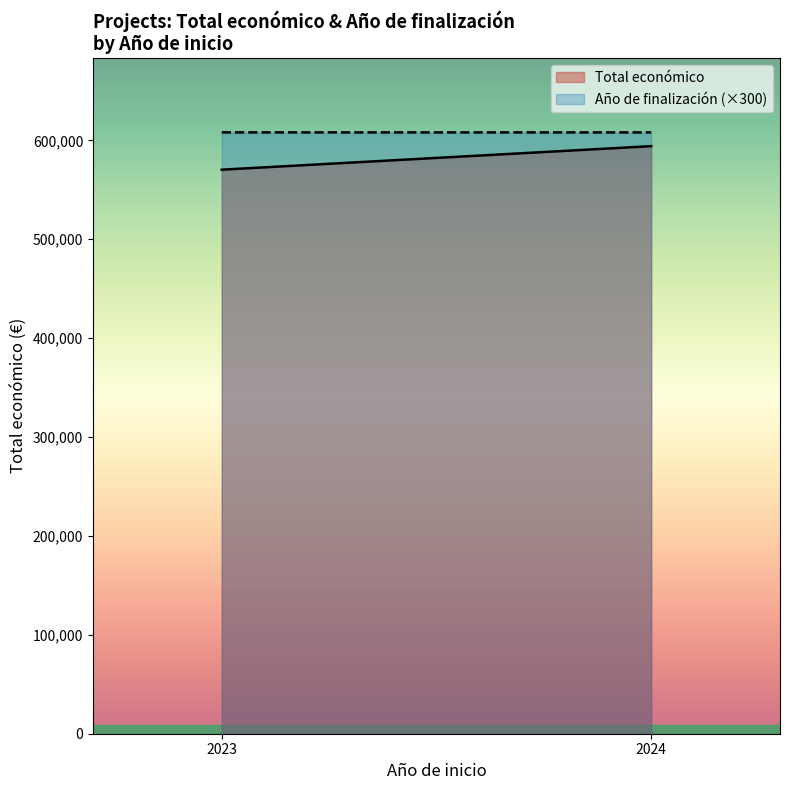

What is the difference between the maximum and minimum values in the Total económico series?

23778.7